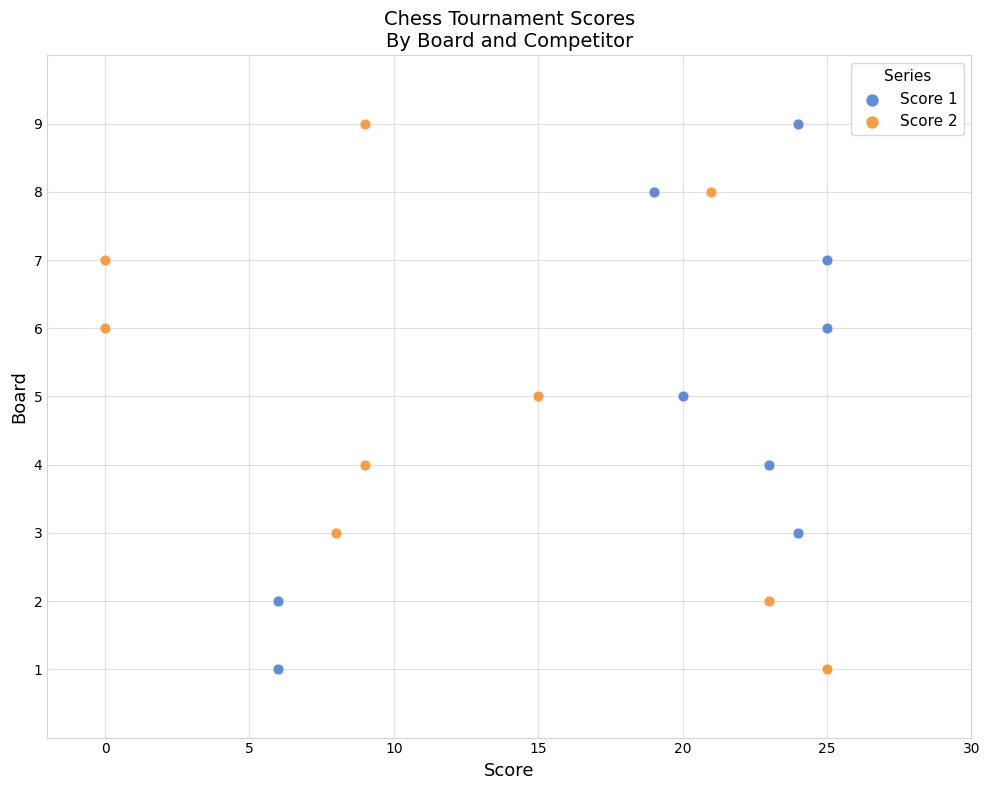

What are all the series names shown in the legend?

Score 1, Score 2